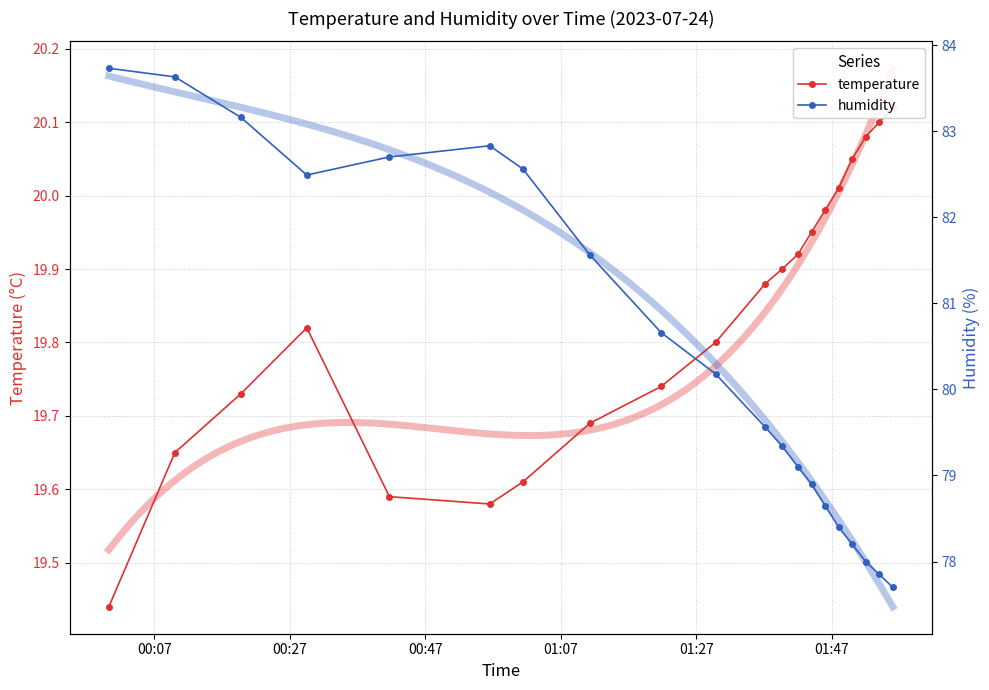

What is the minimum value shown in the chart?

19.4